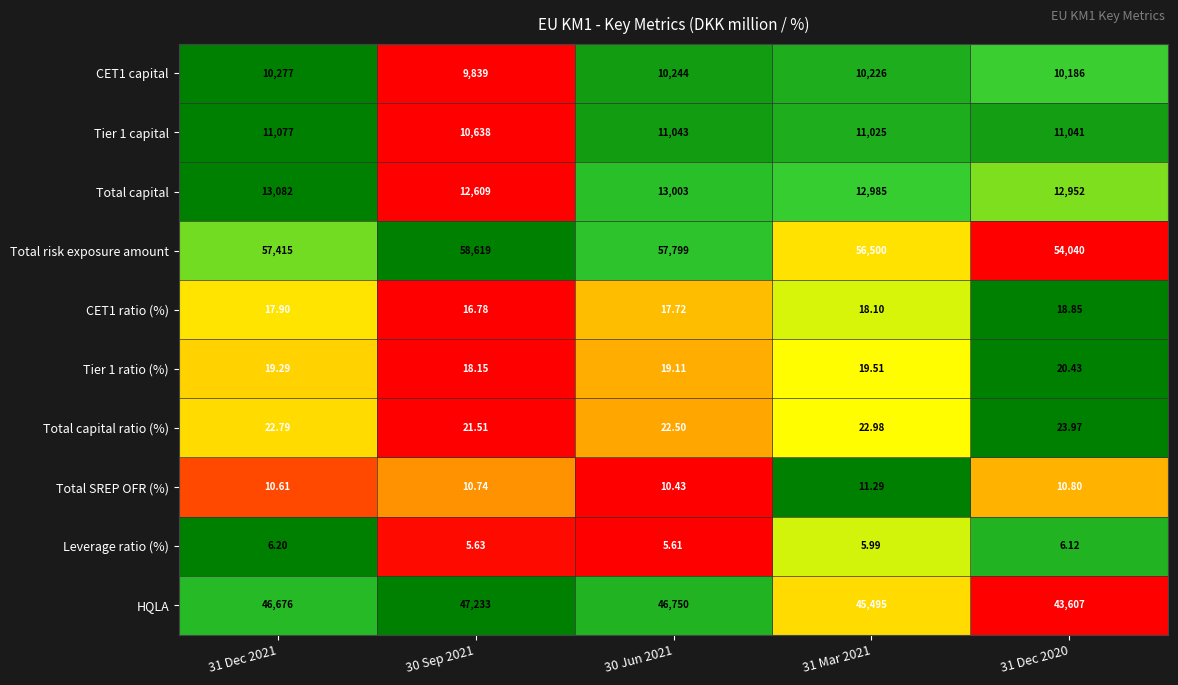

Which series has the largest total across all categories?

Total risk exposure amount